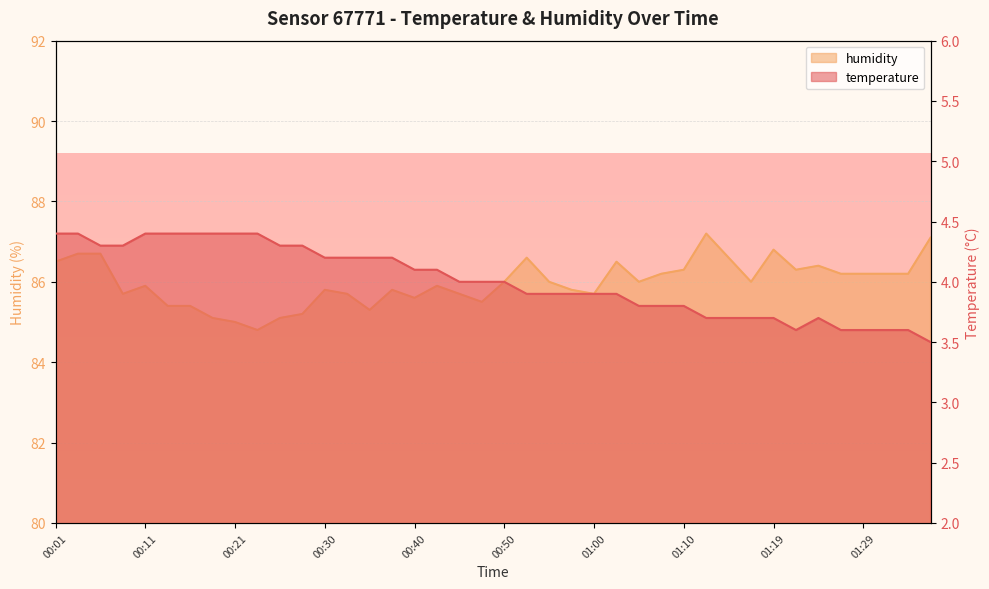

At how many categories does at least one series exceed 74?

40